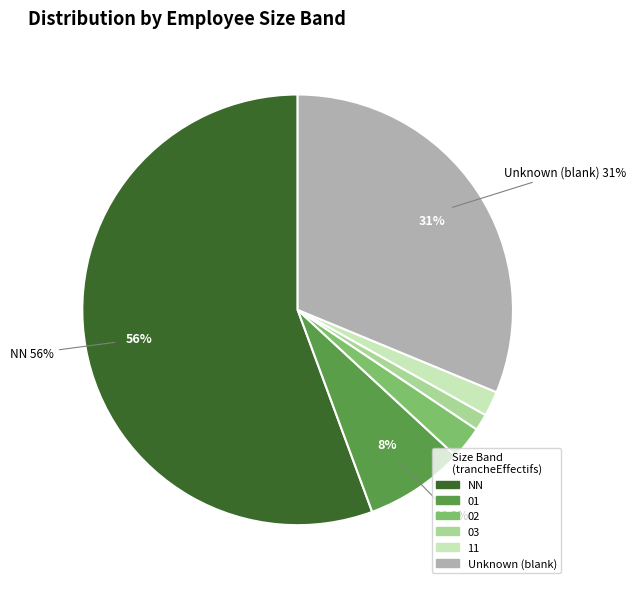

To the nearest percent, what percentage of the pie is NN?

56%